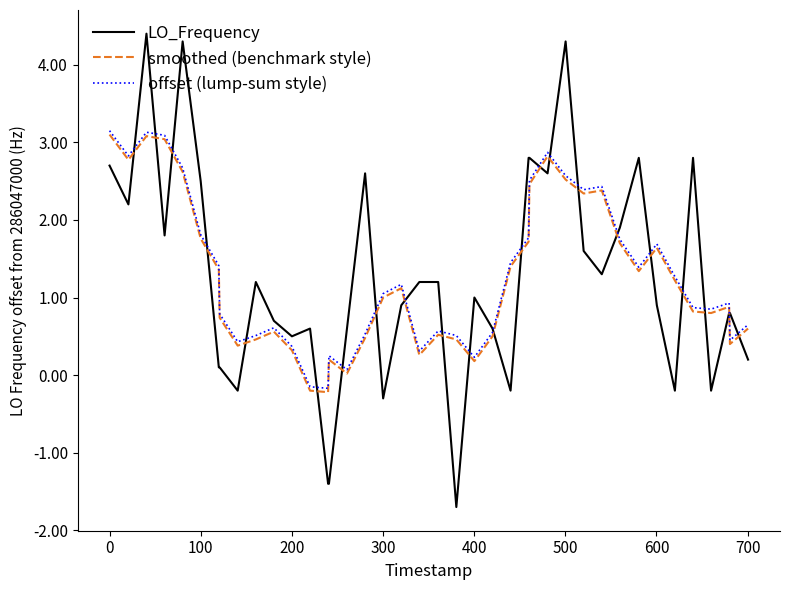

What are all the series names shown in the legend?

LO_Frequency, smoothed (benchmark style), offset (lump-sum style)